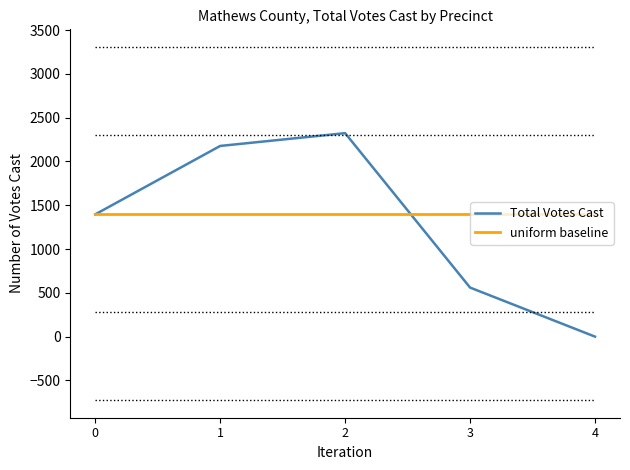

Which series changed the most between 0 and 1?

Total Votes Cast